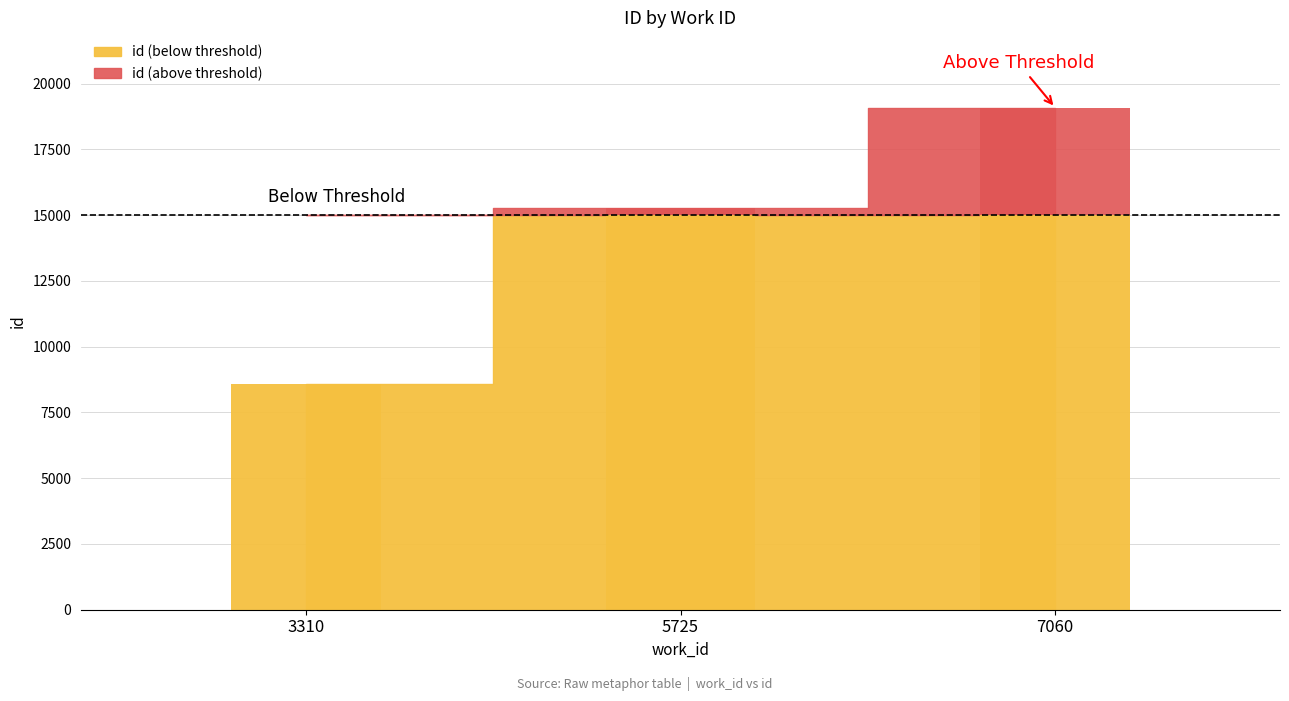

The chart shows a value of 28977 at 7060. True or false?

False